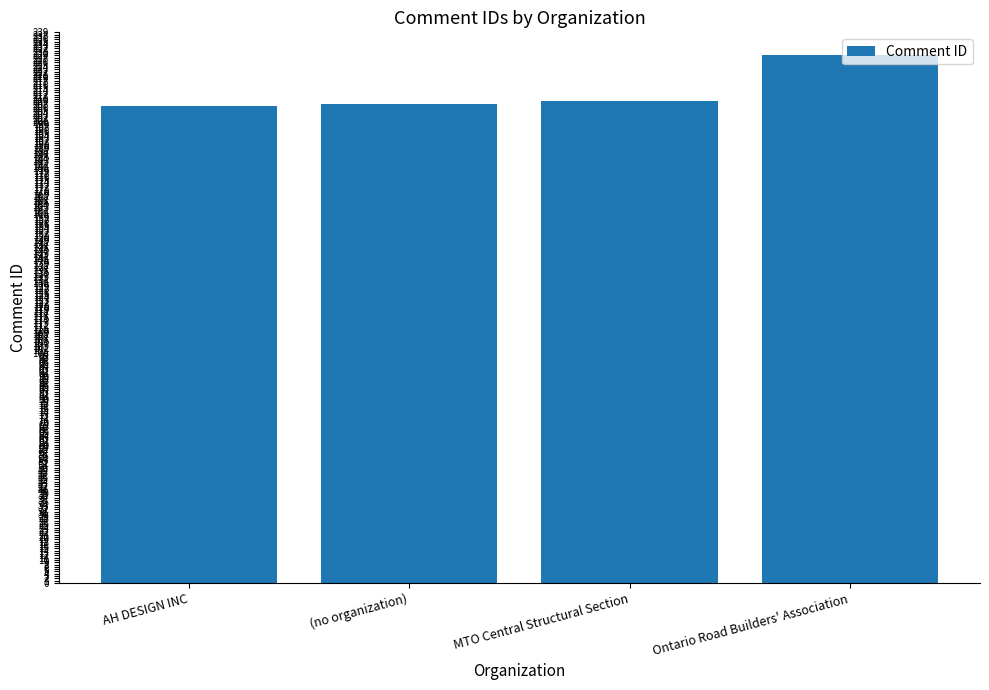

What is the label of the 1st bar from the left?

AH DESIGN INC